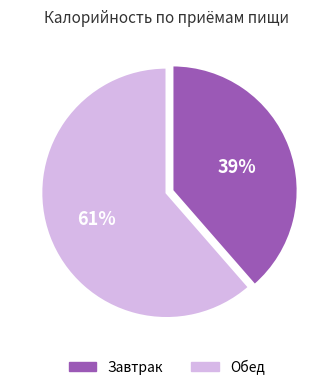

To the nearest percent, what is the average slice percentage?

50%